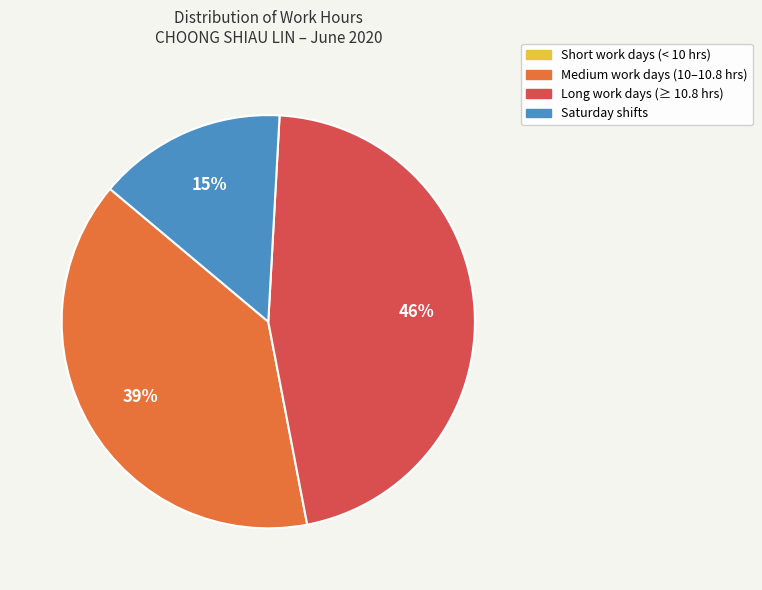

To the nearest percent, what is the difference between the largest and smallest slice percentages?

46%